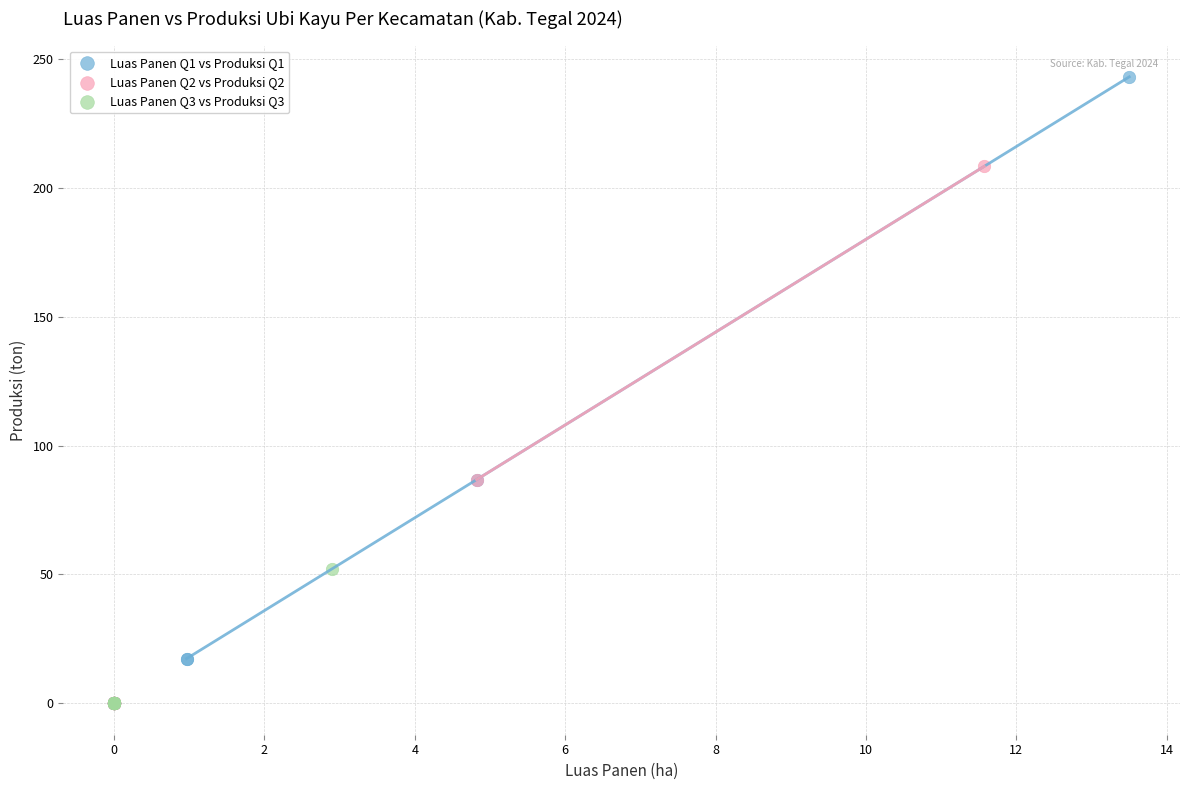

Which series reaches the maximum Y coordinate?

Luas Panen Q1 vs Produksi Q1